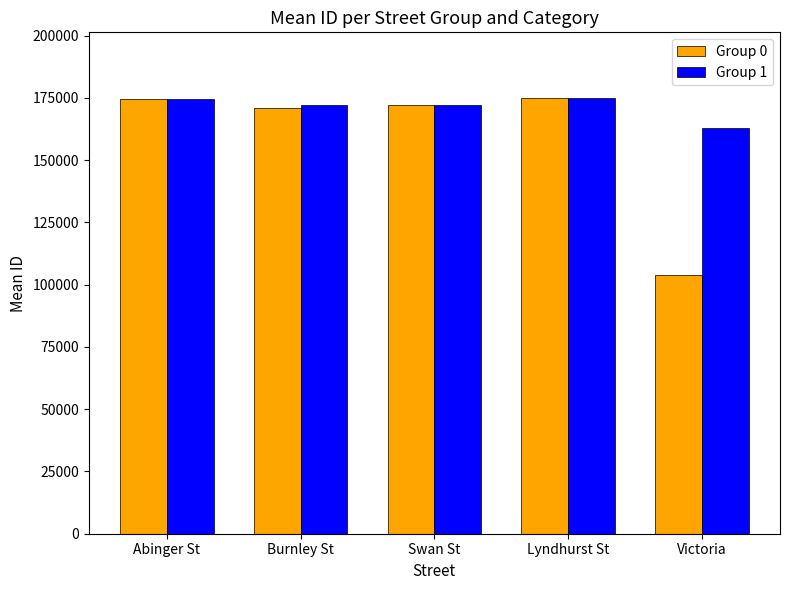

True or false: Group 0 has a value of 172000.0 at Swan St.

True